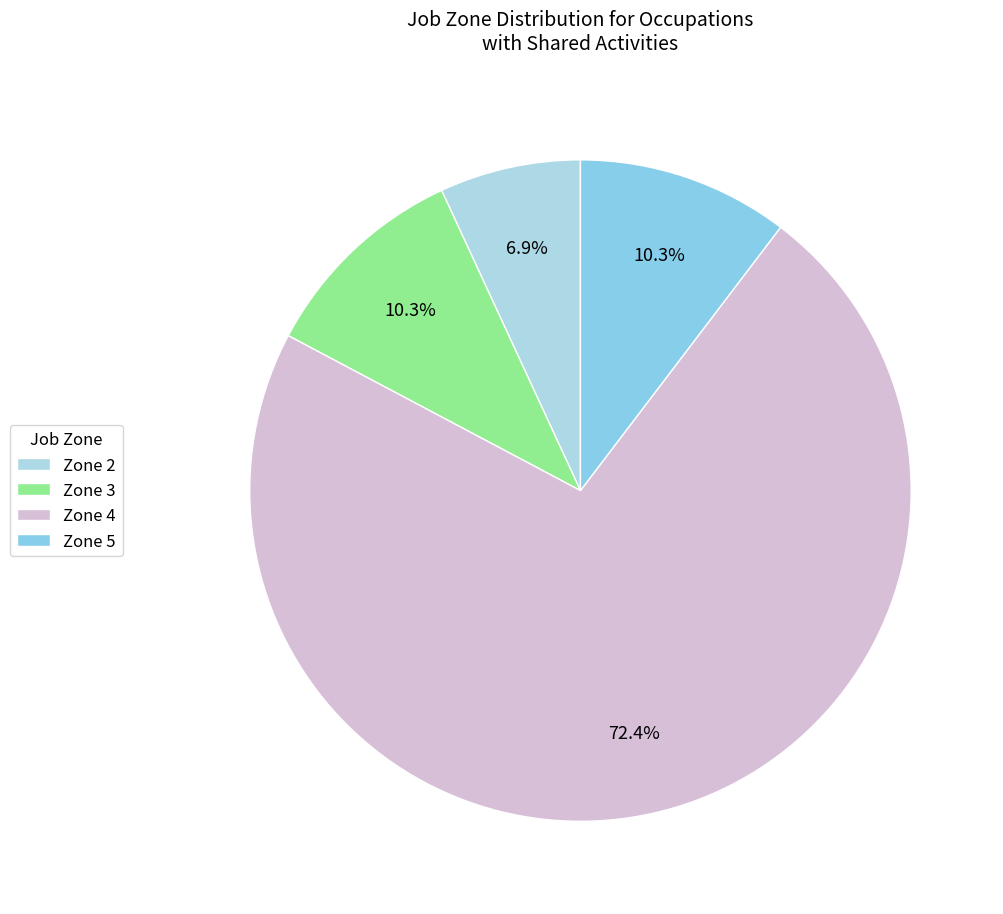

Which slice represents more than half of the pie?

Zone 4